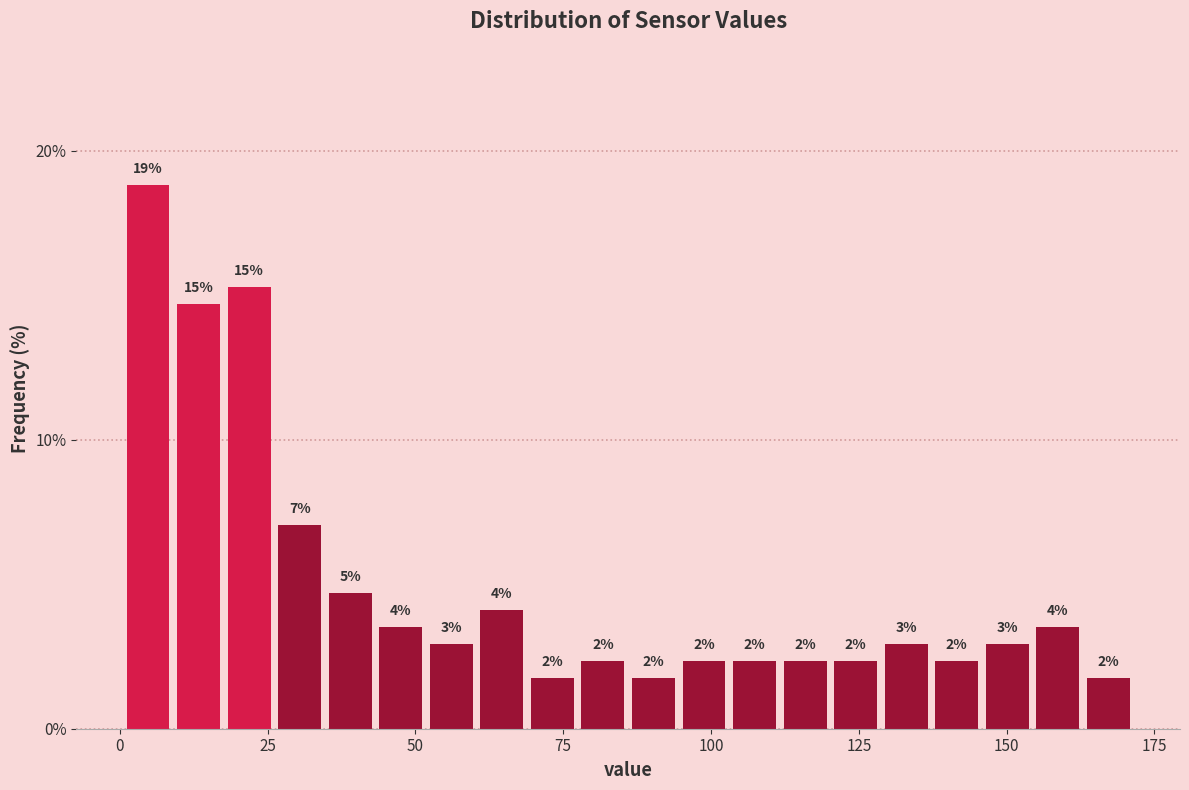

Around what value on the x-axis is the tallest bar? Give the approximate position of its centre, as read against the axis.

5